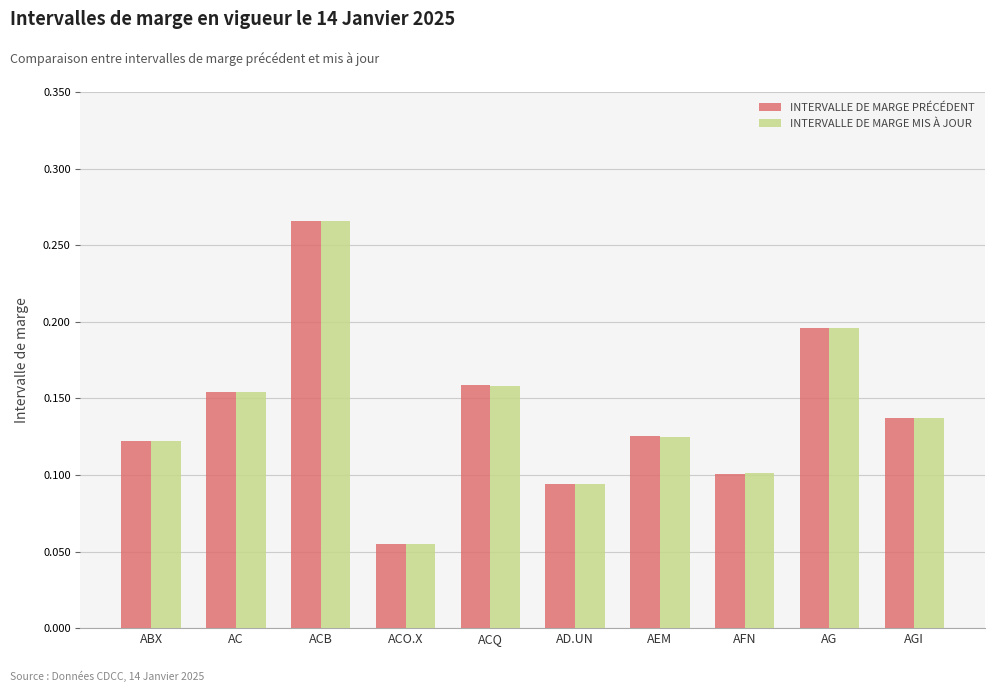

At how many categories does at least one series exceed 0?

10